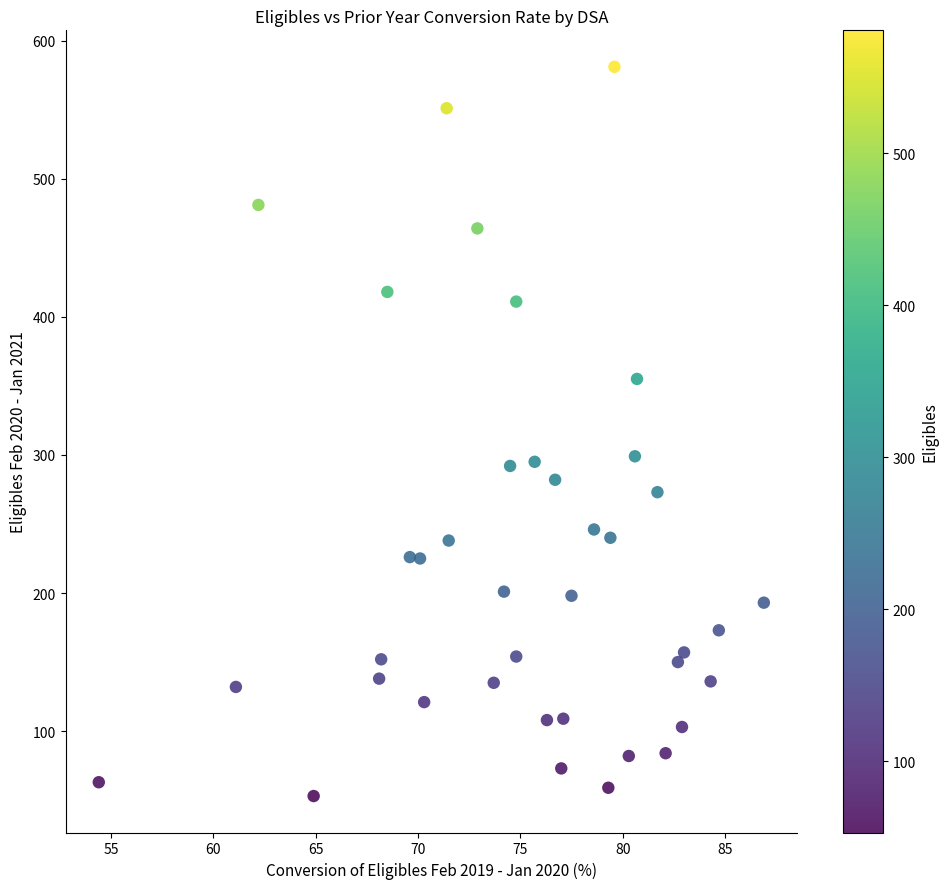

What is the range of Y values (max minus min)?

528